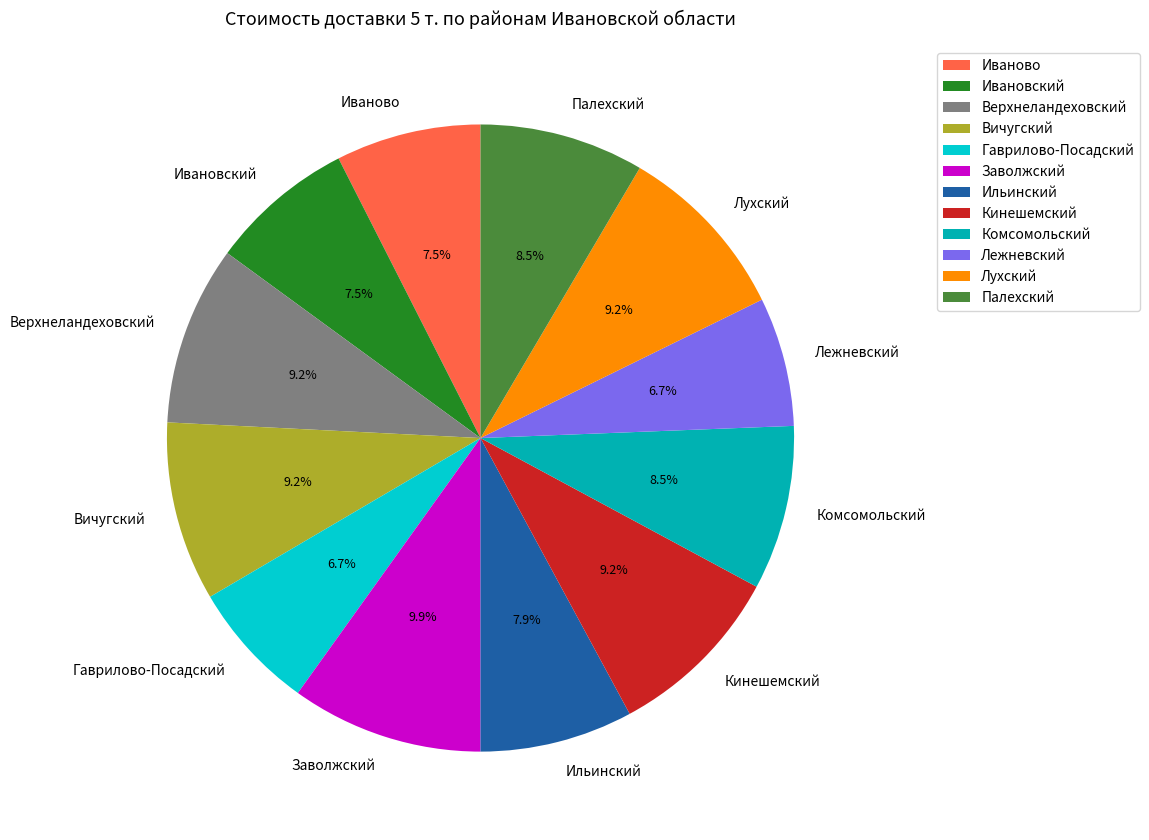

What percentage is NOT represented by Лежневский?

93.3%